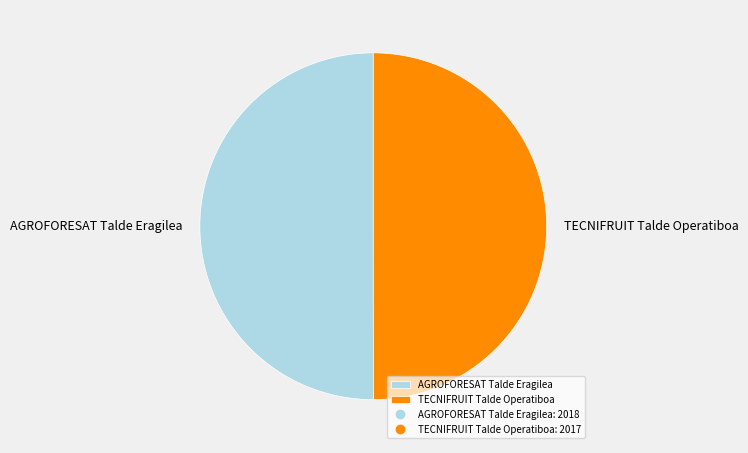

Is it true that AGROFORESAT Talde Eragilea is 45% of the pie?

False